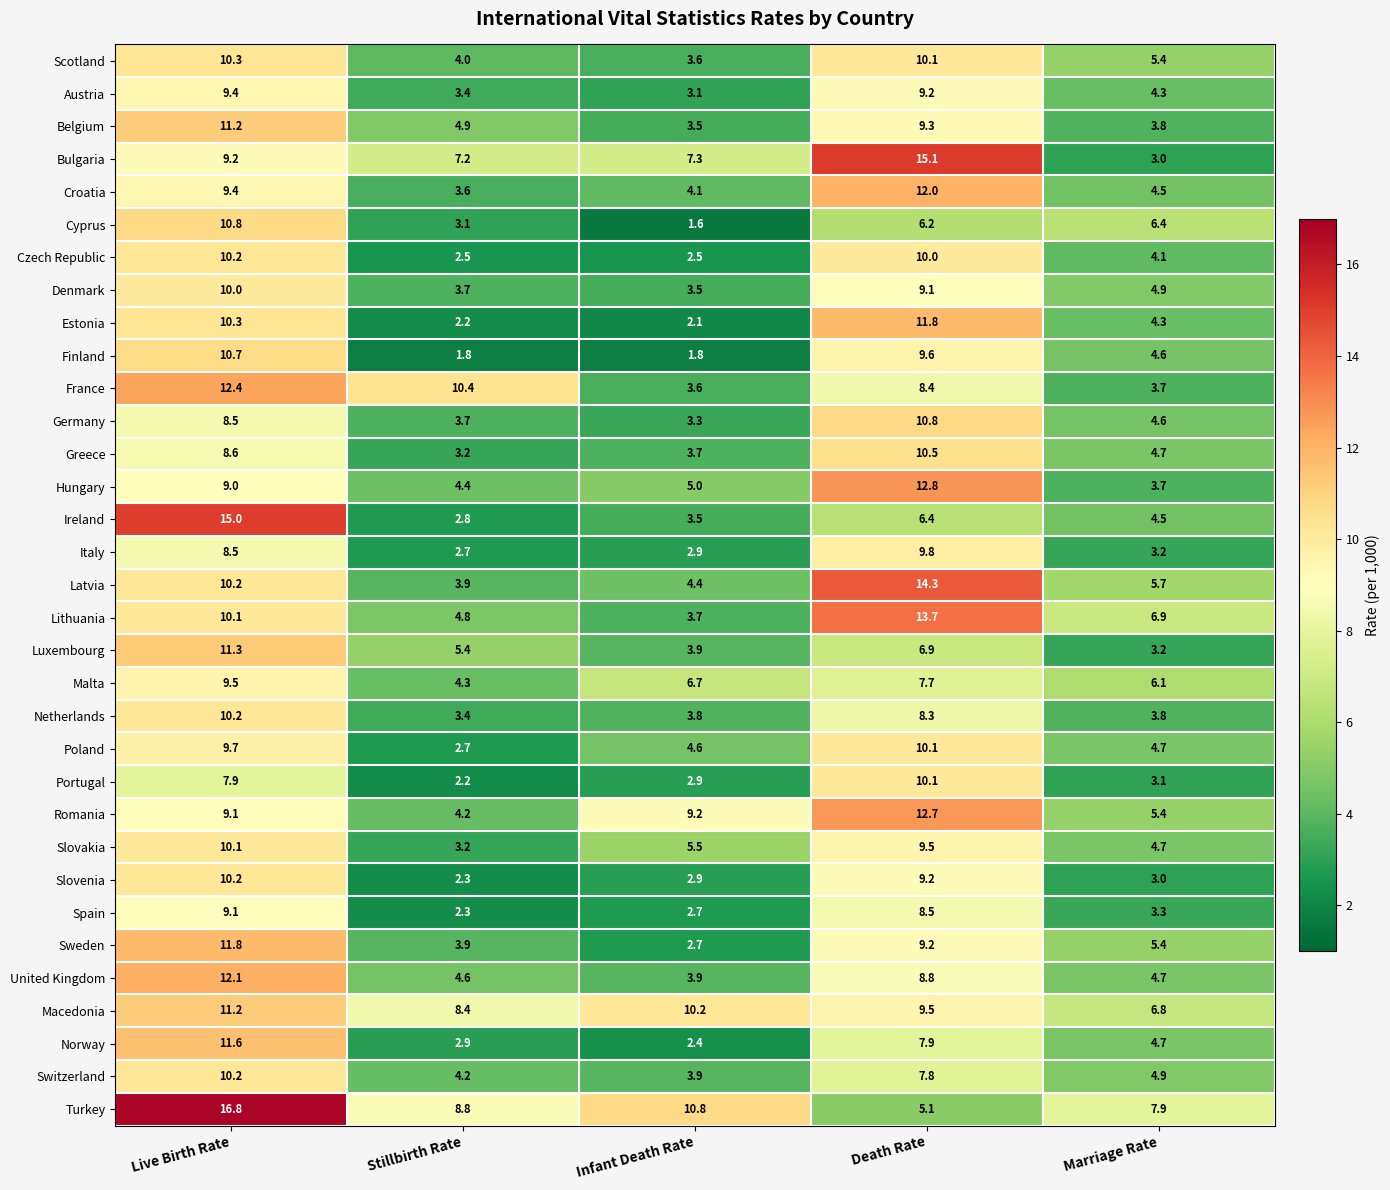

List the labels in order of Croatia value, smallest first.

Stillbirth Rate, Infant Death Rate, Marriage Rate, Live Birth Rate, Death Rate